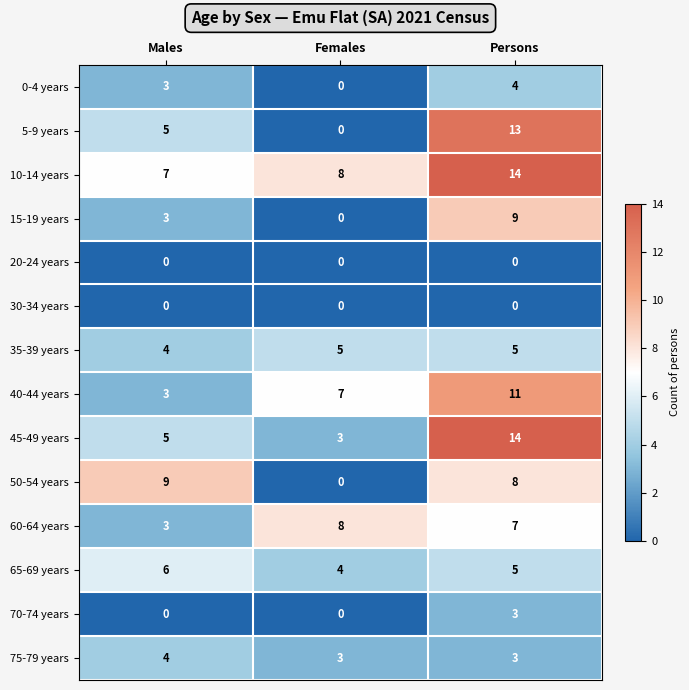

What is the difference between the 40-44 years values at Females and Persons?

4